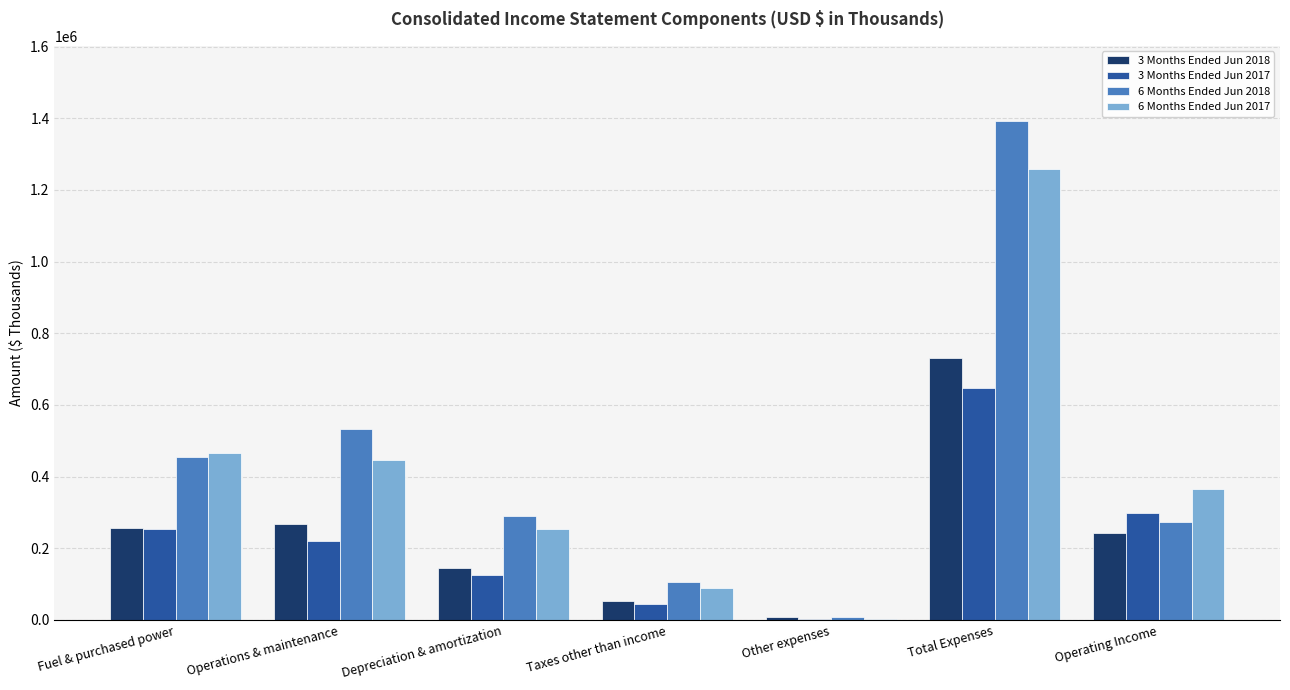

Which category has the highest value across all series?

Total Expenses